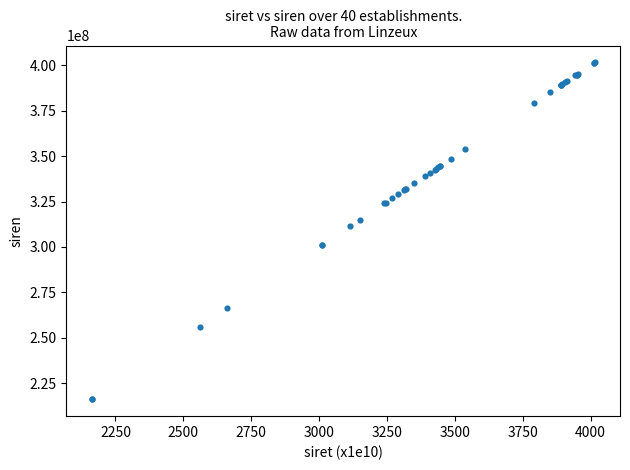

What Y value in the scatter plot is closest to 308877420?

311508287